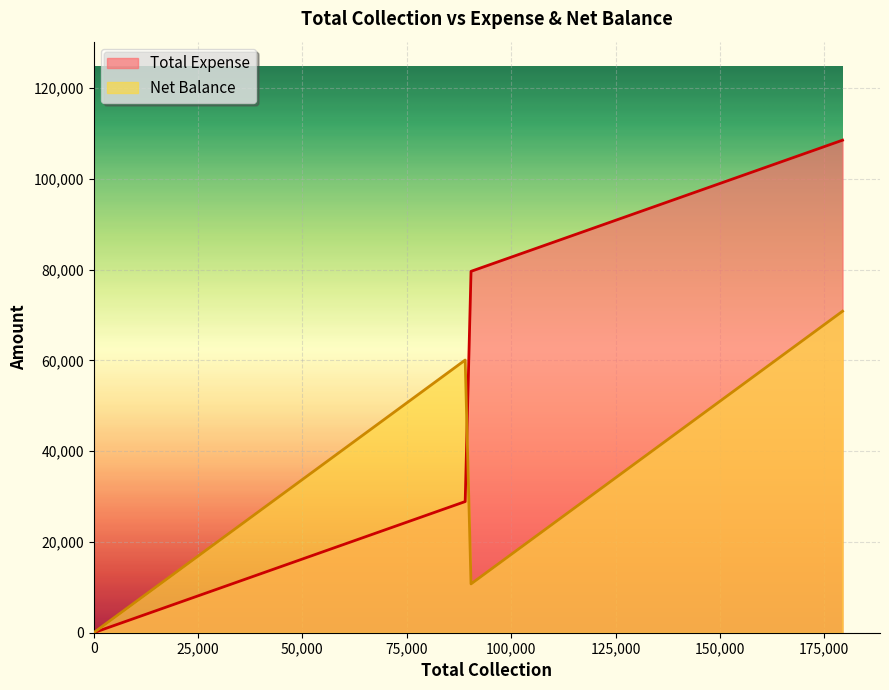

How many lines are shown in the chart?

2